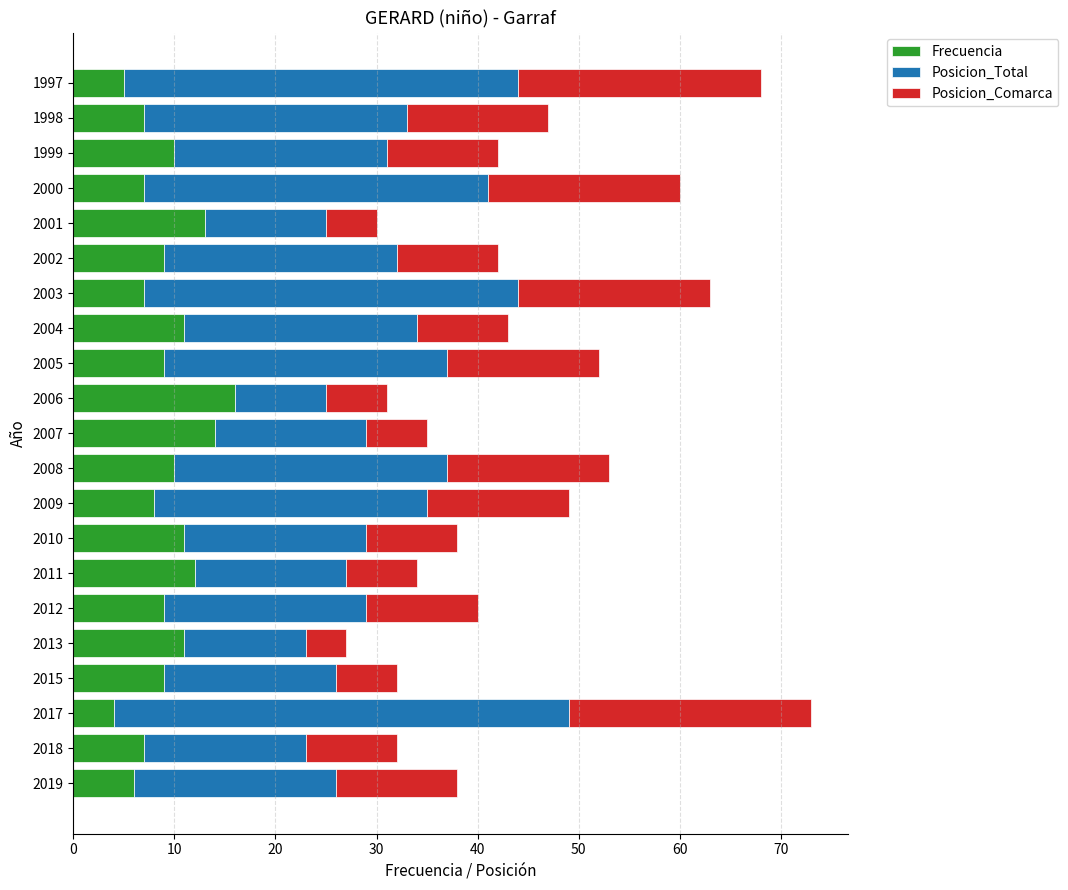

The value of Frecuencia at 2012 is 9. True or false?

True